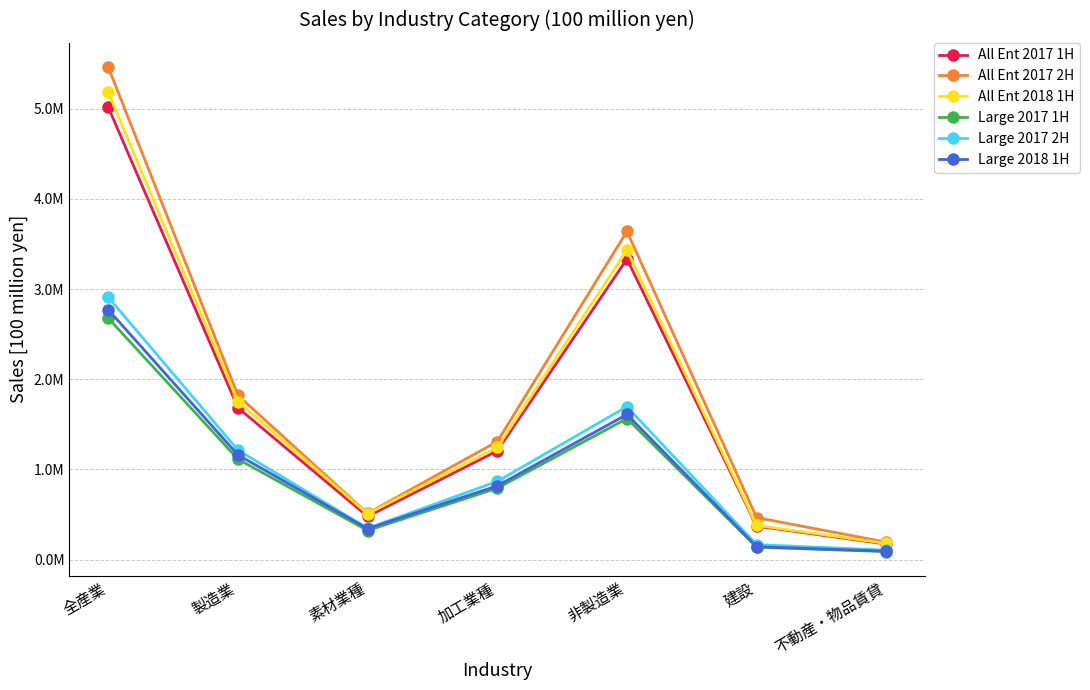

What are all the series names shown in the legend?

All Ent 2017 1H, All Ent 2017 2H, All Ent 2018 1H, Large 2017 1H, Large 2017 2H, Large 2018 1H